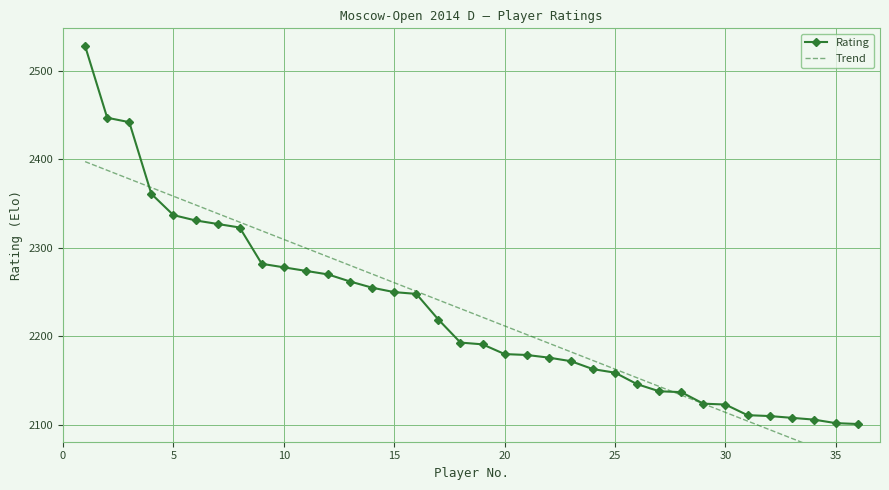

Is it true that Rating equals 2250 at 15?

True